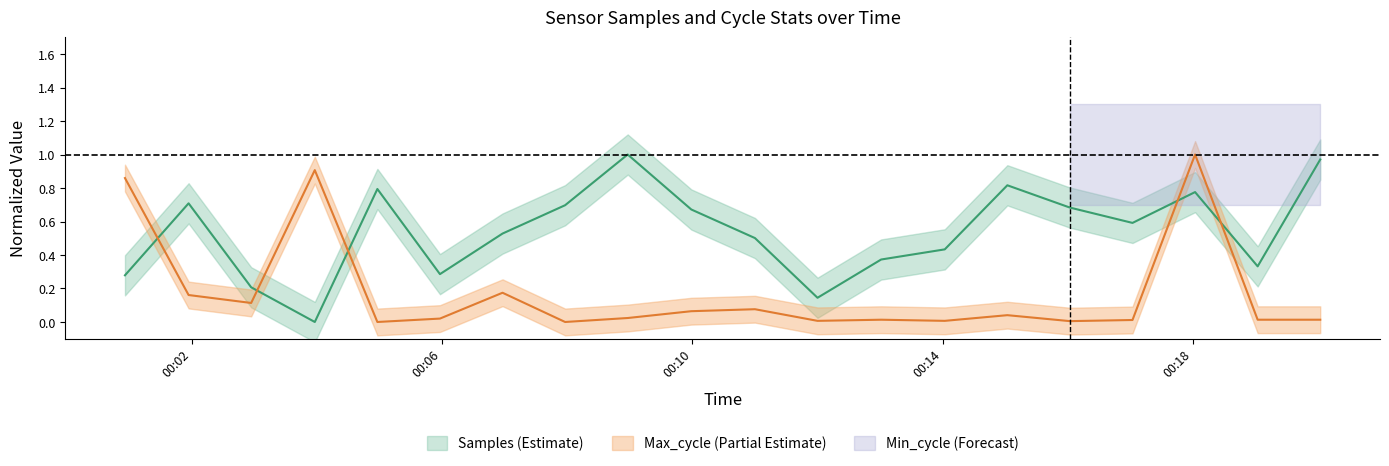

Which series has the widest spread of values?

Samples